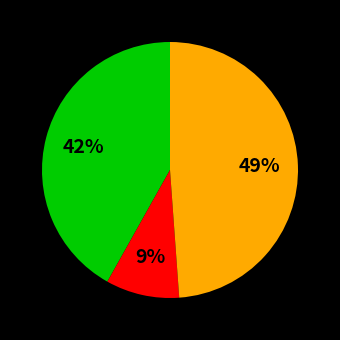

Is there any slice that represents more than half of the pie?

No